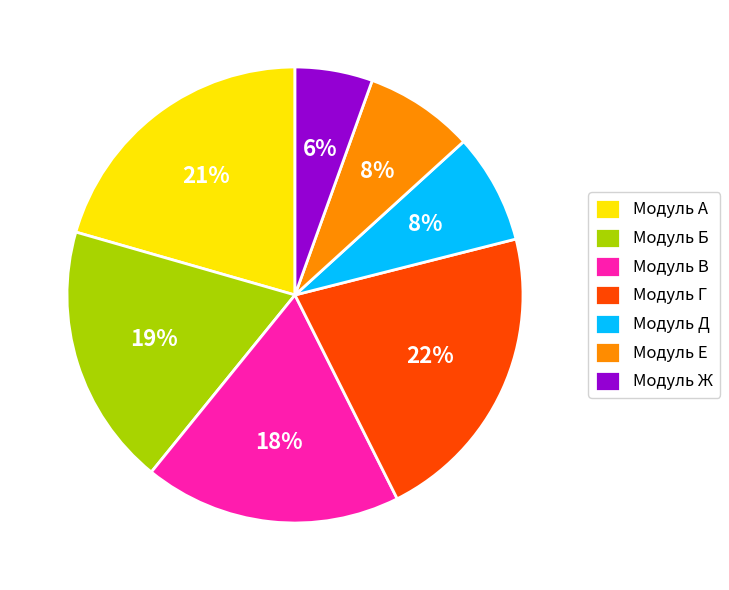

The Модуль В slice represents 18% of the pie. True or false?

True